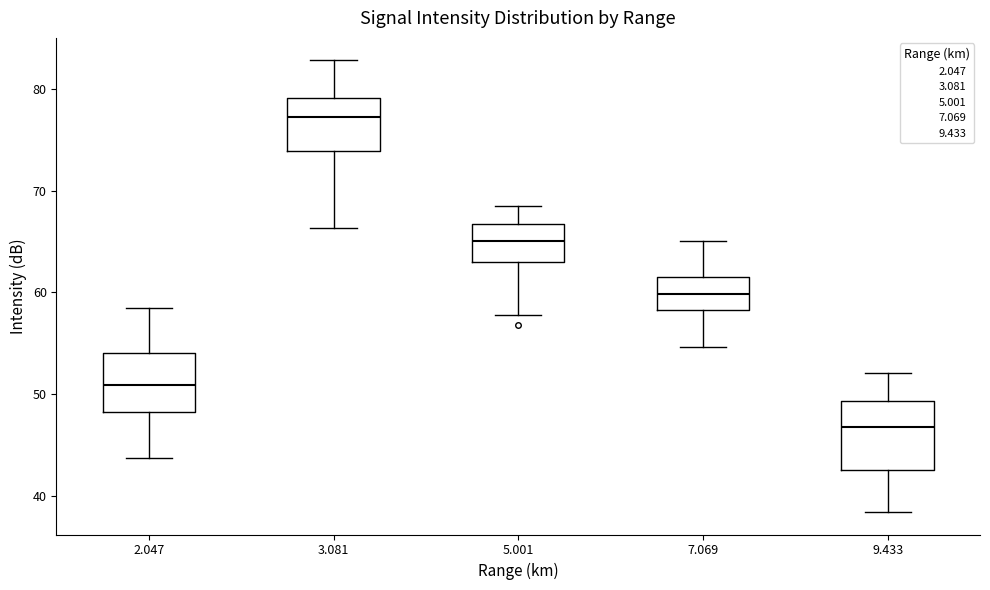

Where is the lower edge of the box at x = 2.047 on the y-axis? The values are not printed on the chart, so give them approximately, as read against the axis.

48